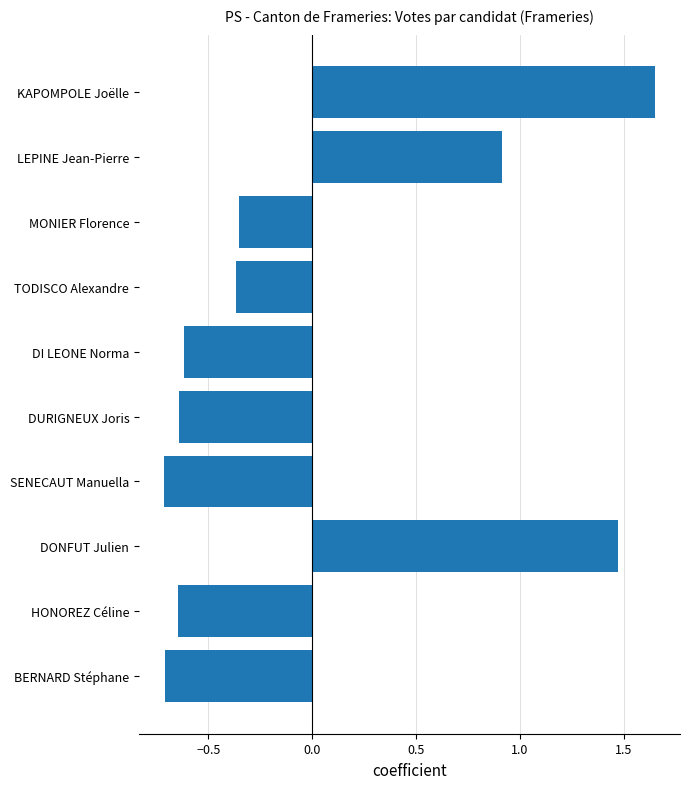

What position from the bottom is DURIGNEUX Joris?

5